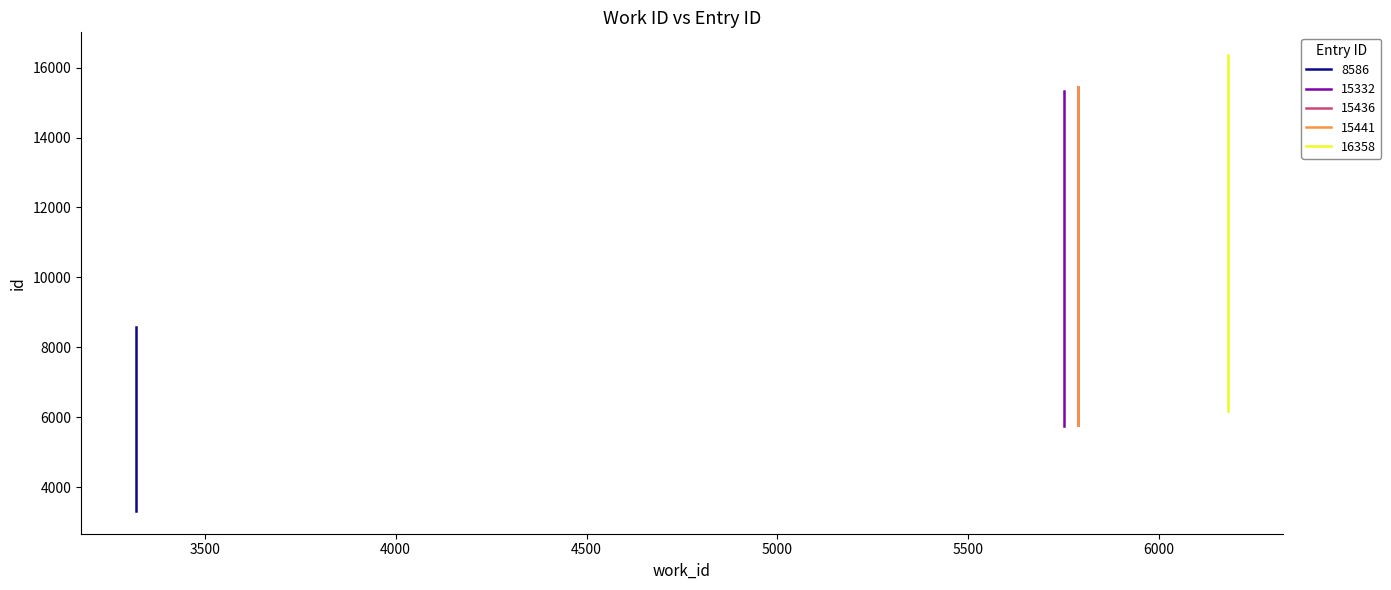

What is the smallest value displayed?

3319